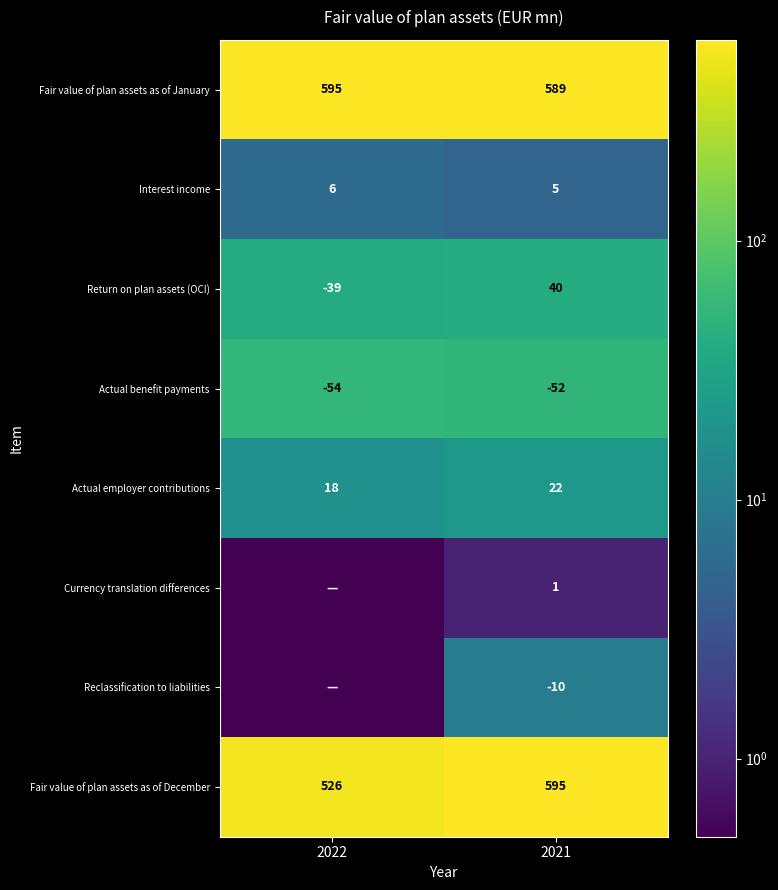

What is the spread (max minus min) of values at 2021?

647.0